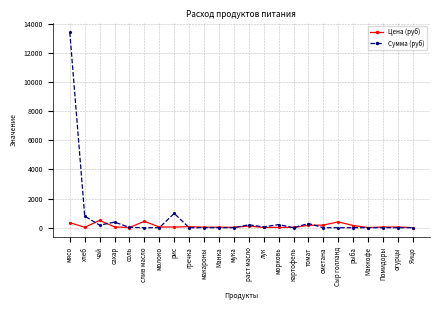

What is the difference between the maximum and minimum values in the Цена (руб) series?

494.5